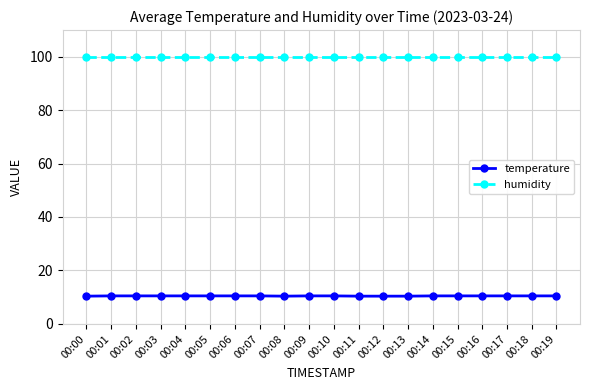

What is the value of the temperature point at the 15th from the left?

10.4